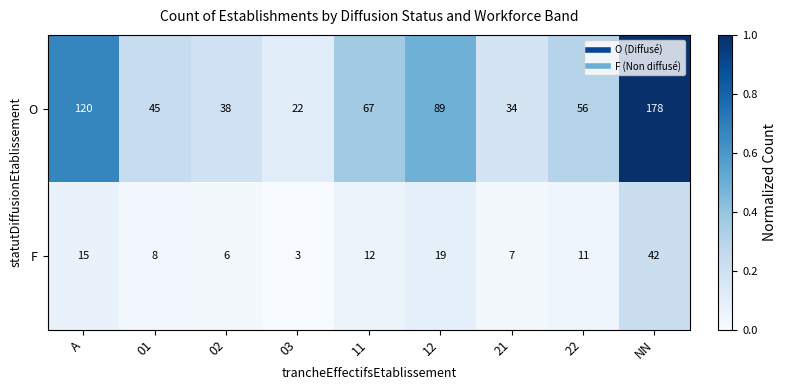

Rank the series by their average value, from lowest to highest.

F, O